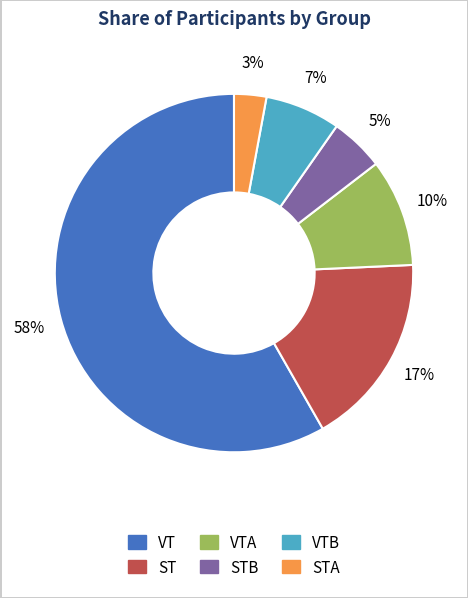

Is there a majority slice in this chart?

Yes